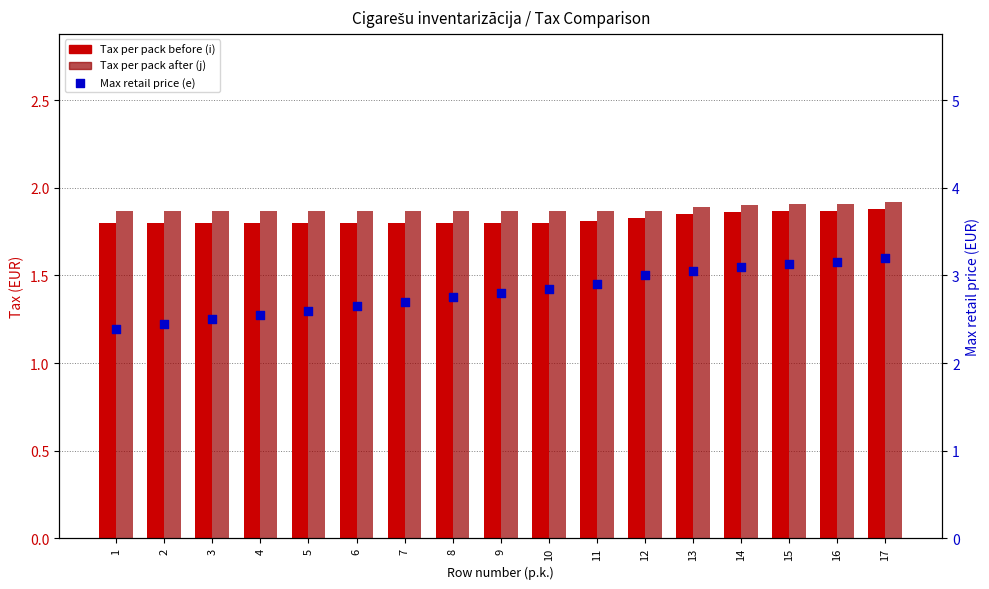

Which series contains the highest Y value?

Max retail price (e)